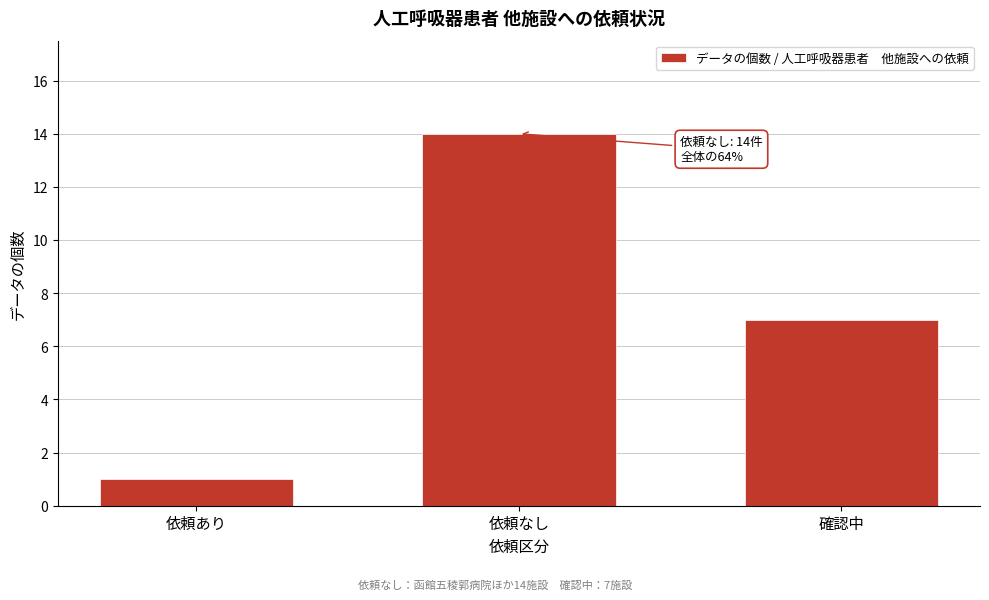

Reading right to left, extract all data points from this chart.

7	14	1